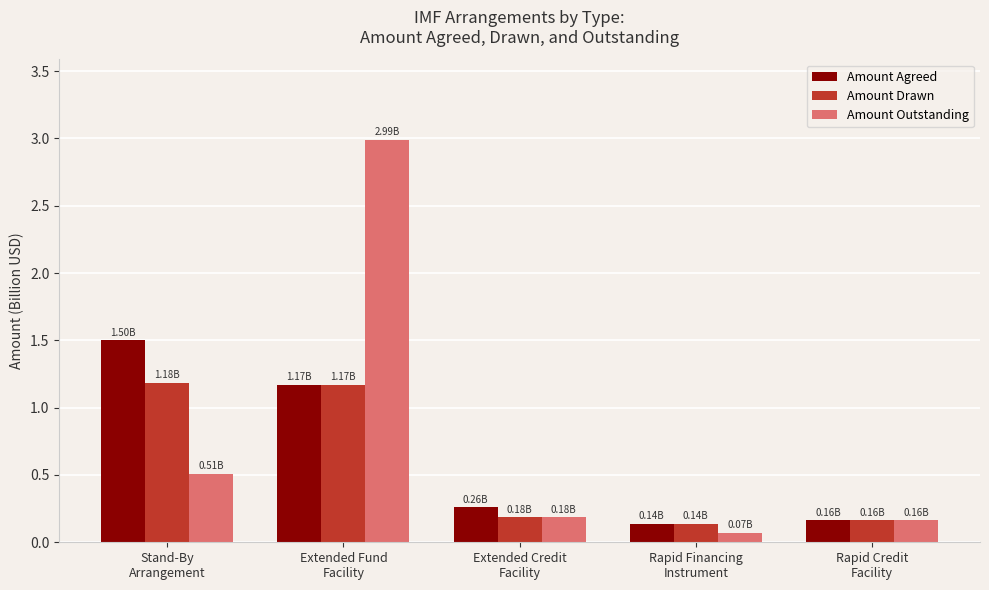

List the series in order of their peak value, lowest first.

Amount Drawn, Amount Agreed, Amount Outstanding